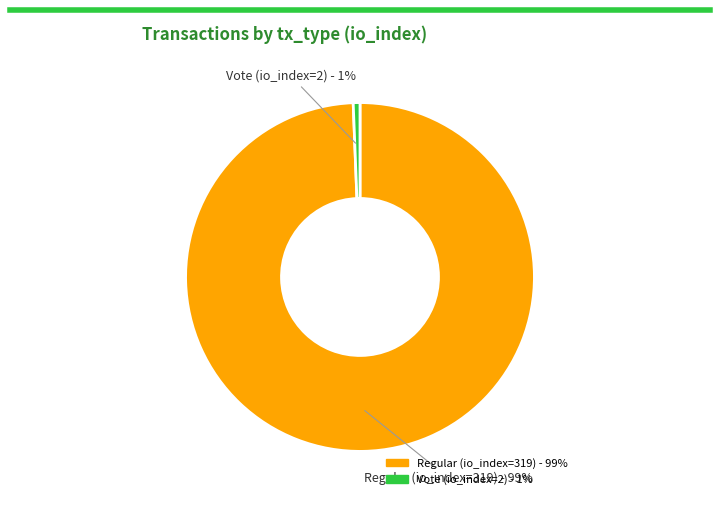

Which has a higher value, Regular (io_index=319) or Vote (io_index=2)?

Regular (io_index=319)